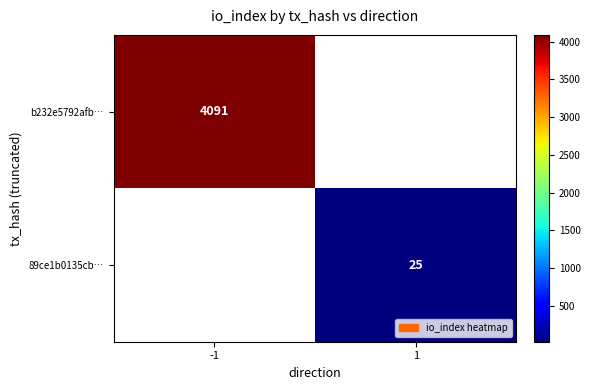

The 89ce1b0135cb… series shows 10 at 1. True or false?

False